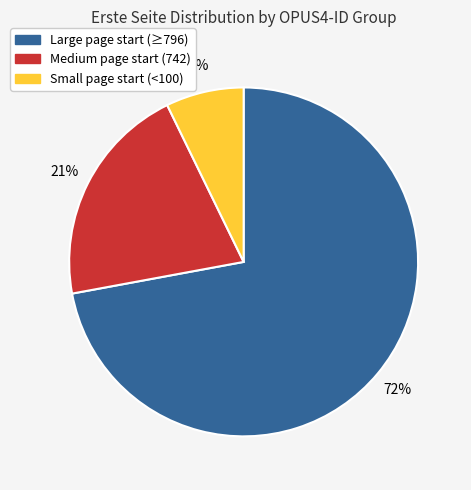

How many segments does this pie chart have?

3